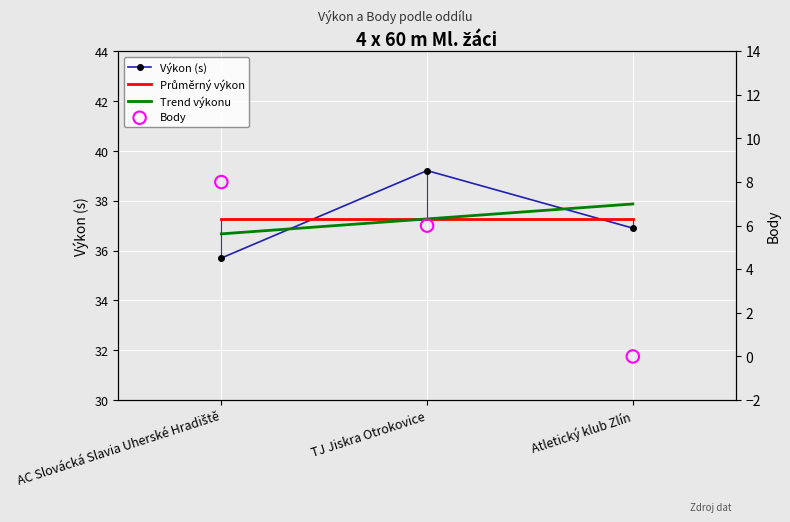

Which series has the largest total across all categories?

Výkon (s)